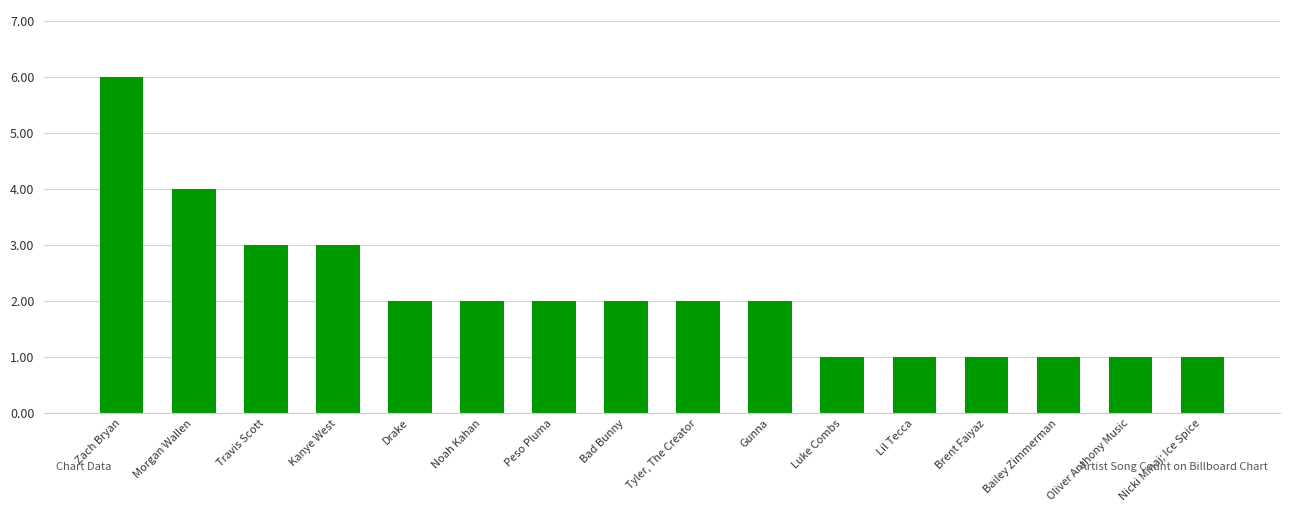

True or false: the data shows 2 at Tyler, The Creator.

True